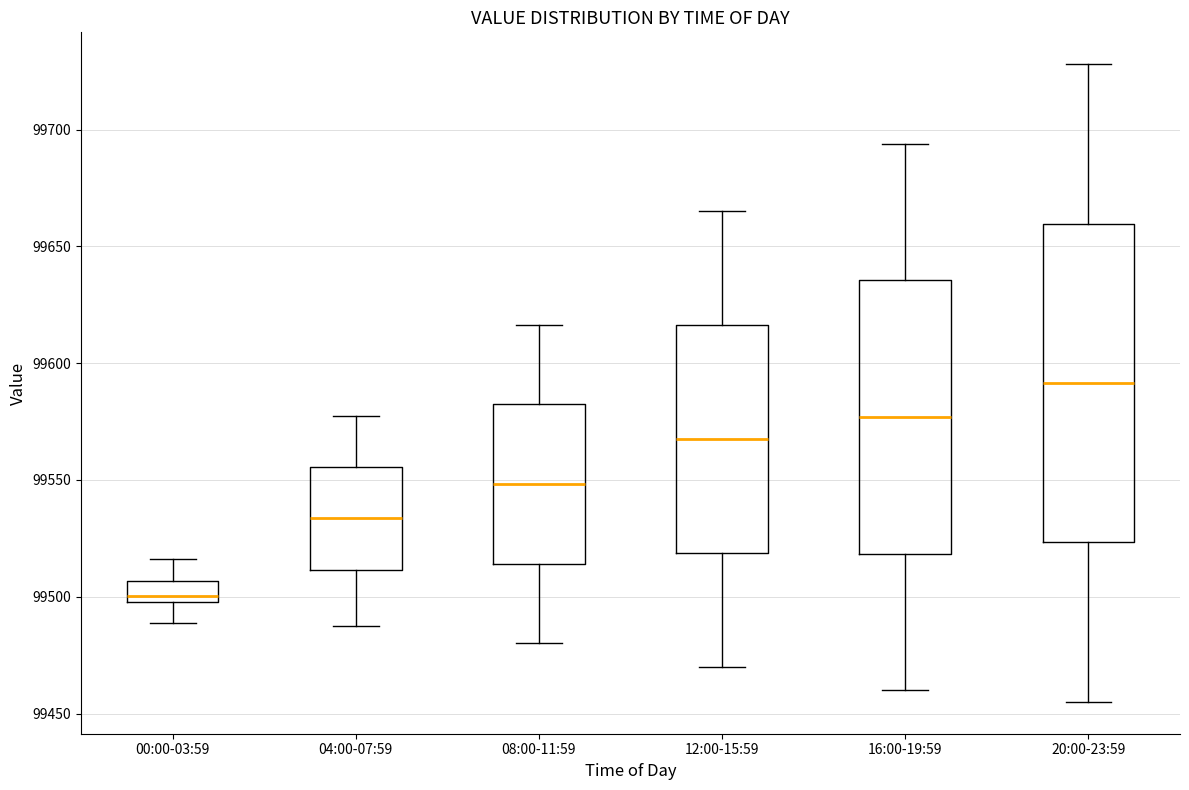

Comparing the boxes themselves (not the whiskers), which one is the tallest?

20:00-23:59